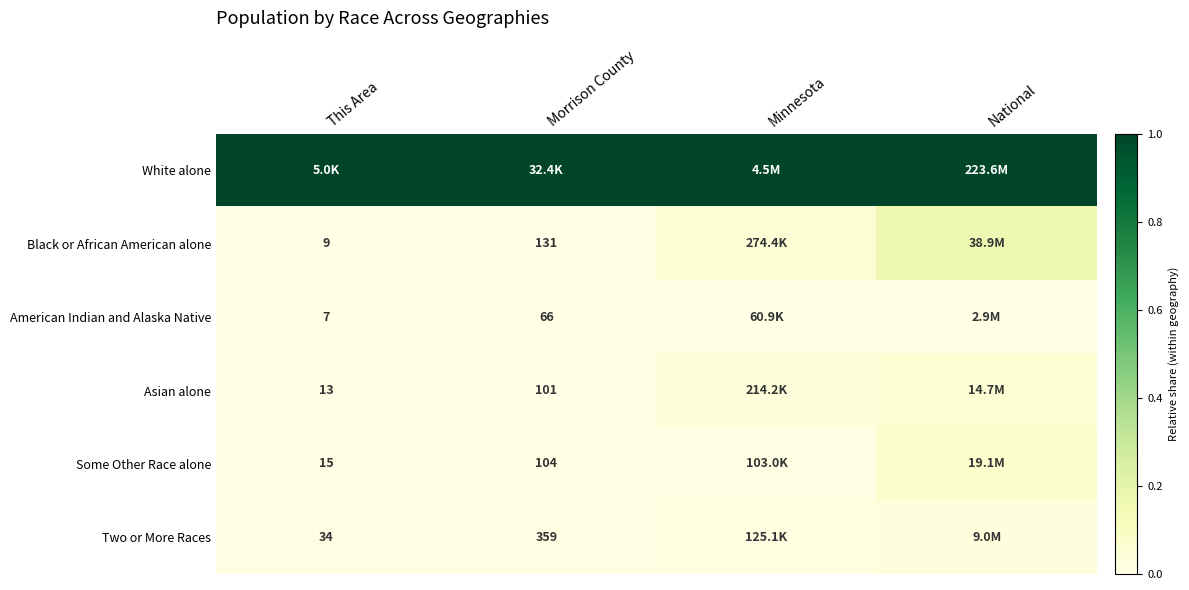

The value of Asian alone at Morrison County is 0.0. True or false?

True